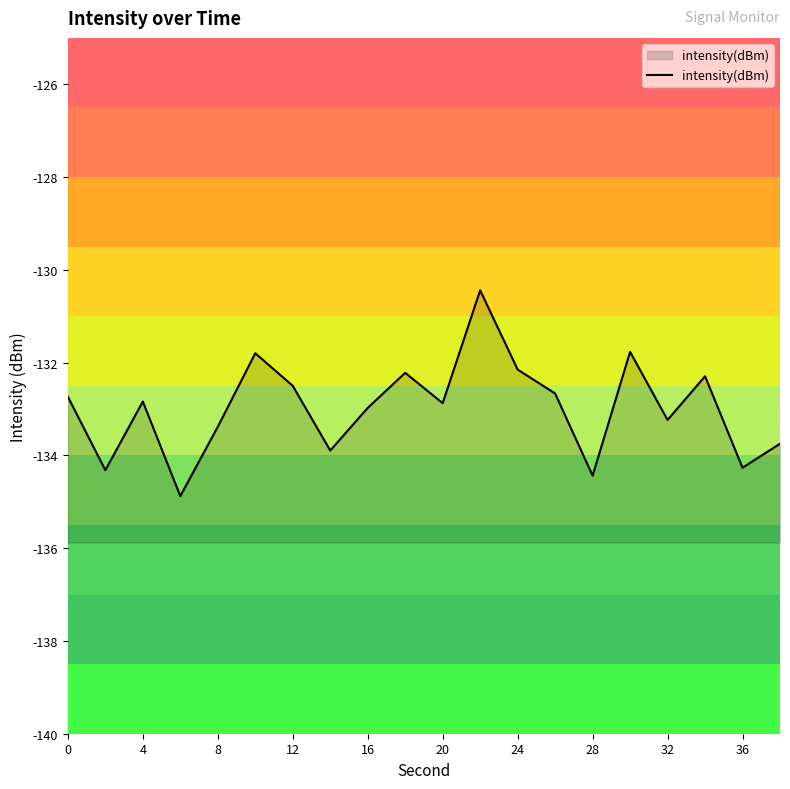

What is the smallest value displayed?

-134.9